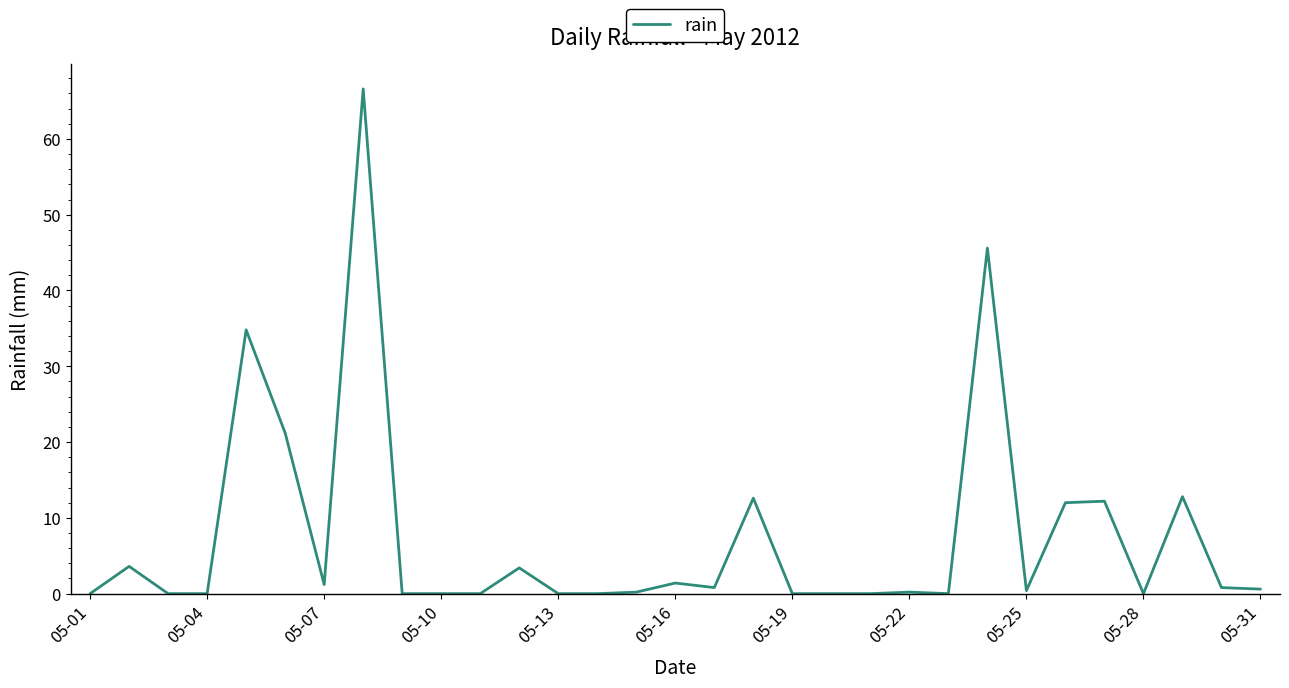

What is the greatest value displayed?

66.6